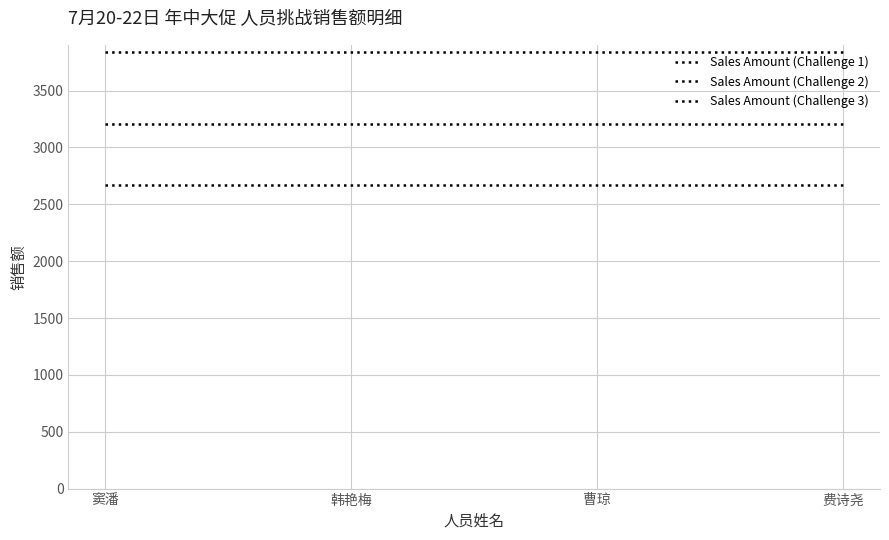

How many lines are shown in the chart?

3